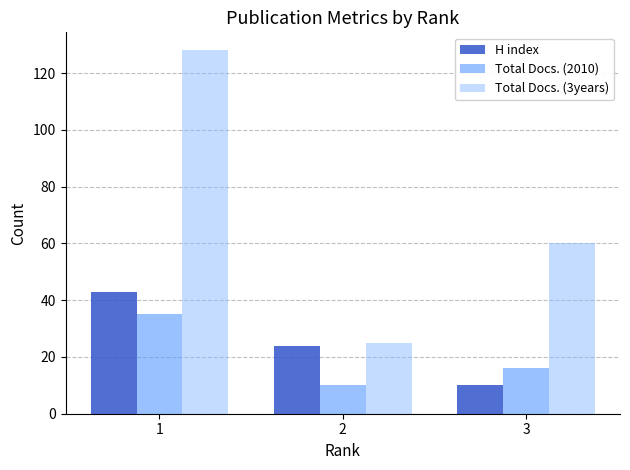

What is the greatest value displayed?

128